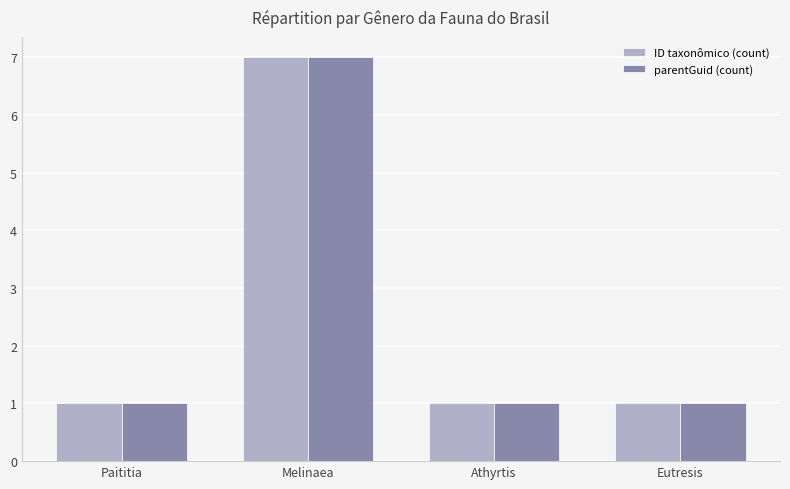

Count the number of data series in this chart.

2